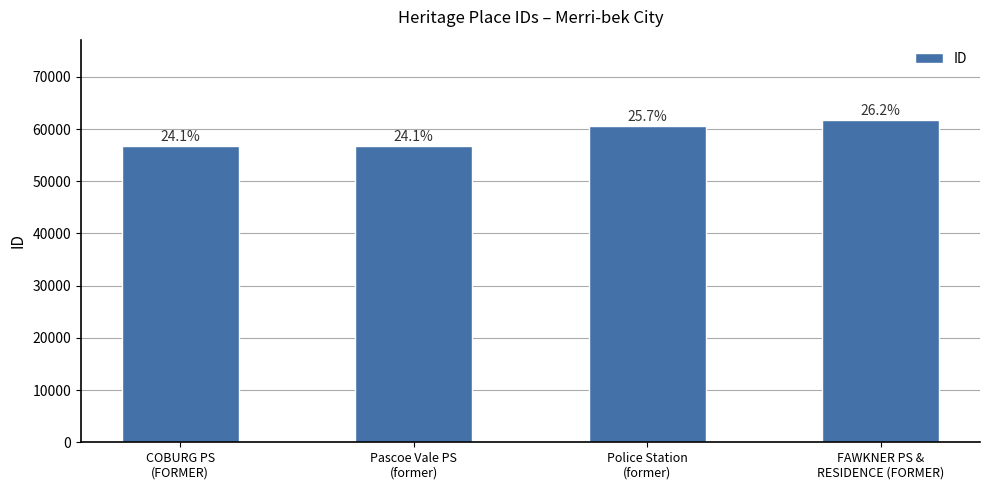

At which category does the chart reach its peak across all series?

FAWKNER PS &
RESIDENCE (FORMER)